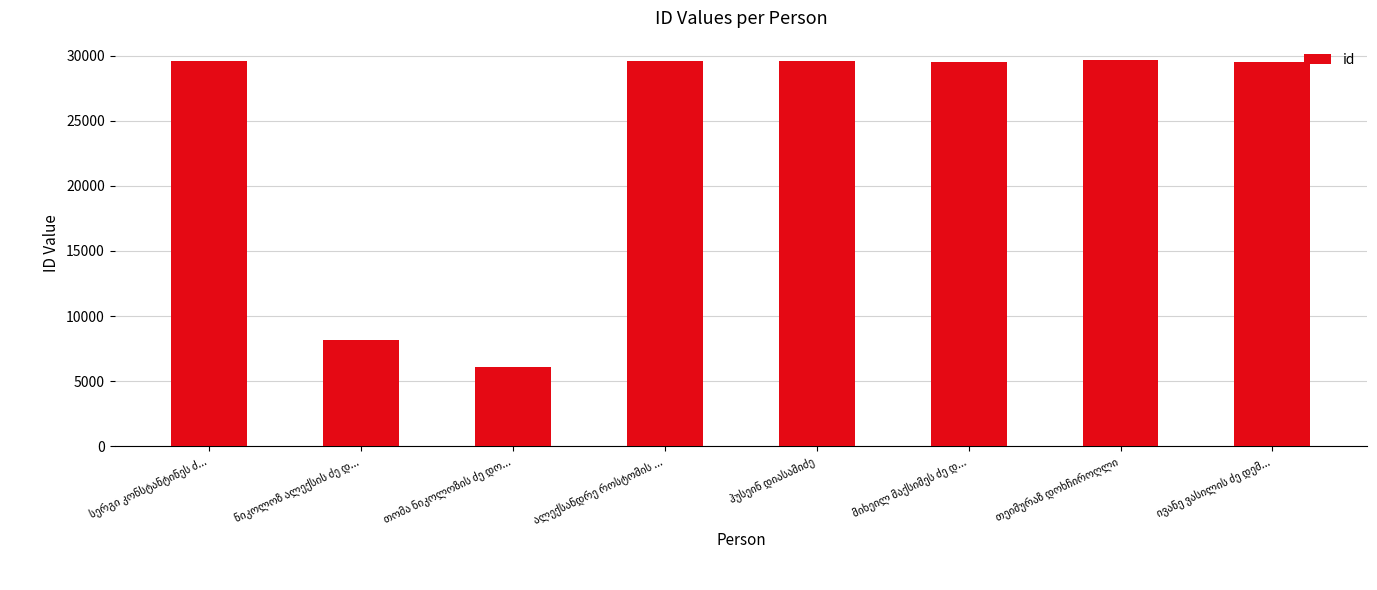

How many bars are there in total?

8